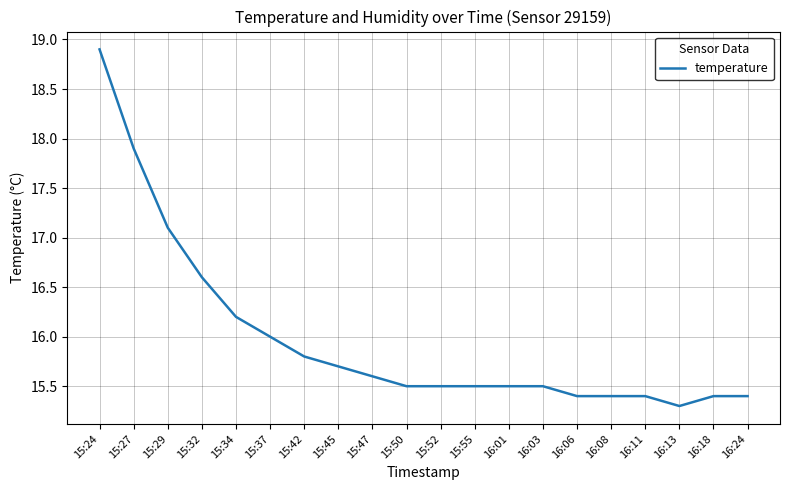

What is the approximate value at 15:52?

15.5